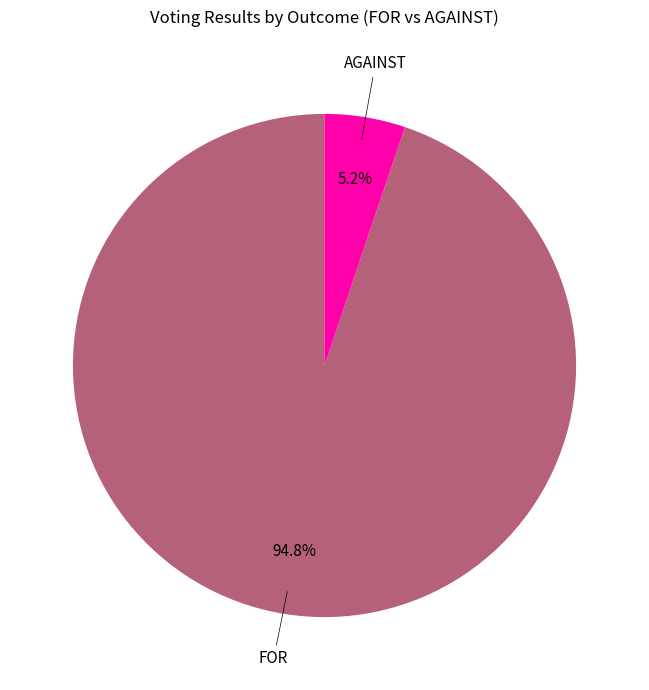

Combined, do FOR and AGAINST account for over 50%?

Yes